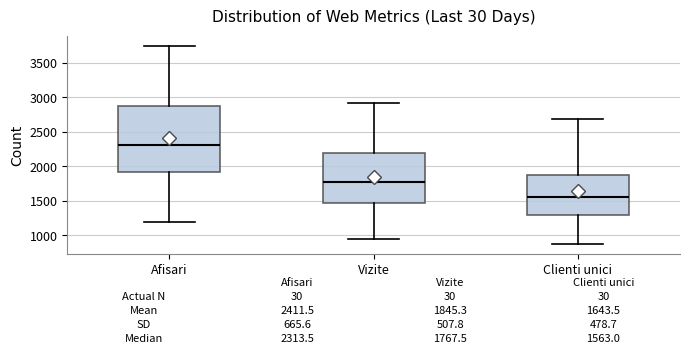

Which box is the tallest, from its lower edge to its upper edge?

Afisari